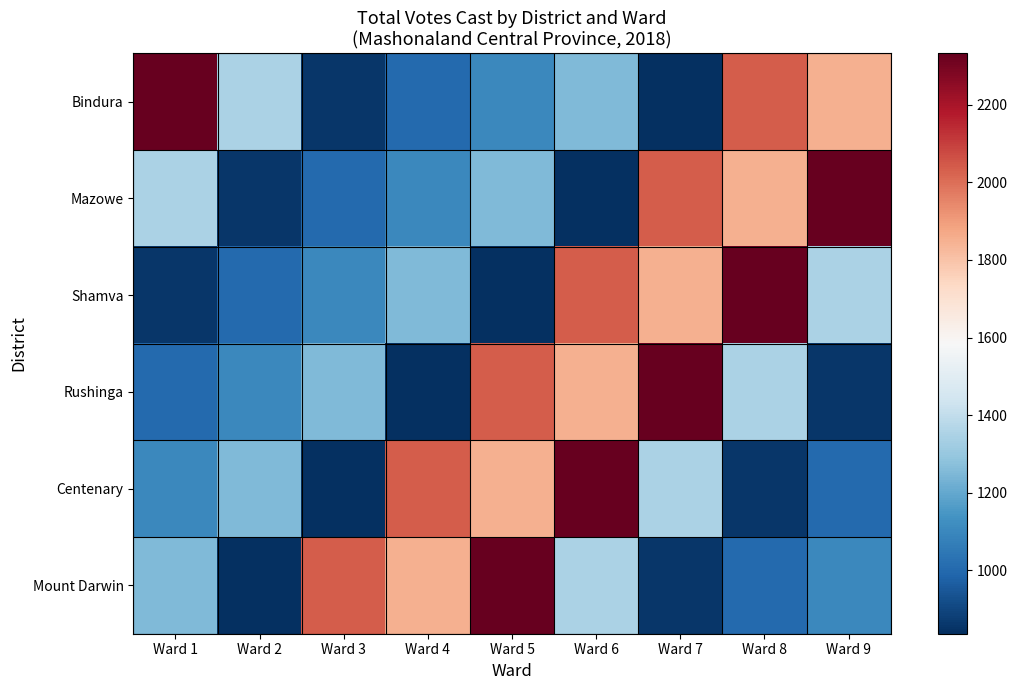

Rank the series by their maximum value, from lowest to highest.

Bindura, Mazowe, Shamva, Rushinga, Centenary, Mount Darwin